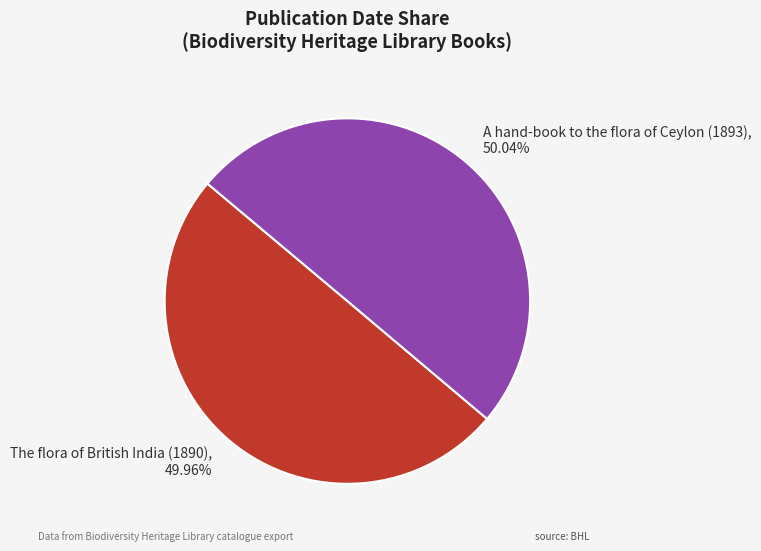

Approximately how many times larger is the value at The flora of British India (1890) compared to A hand-book to the flora of Ceylon (1893)?

1.0